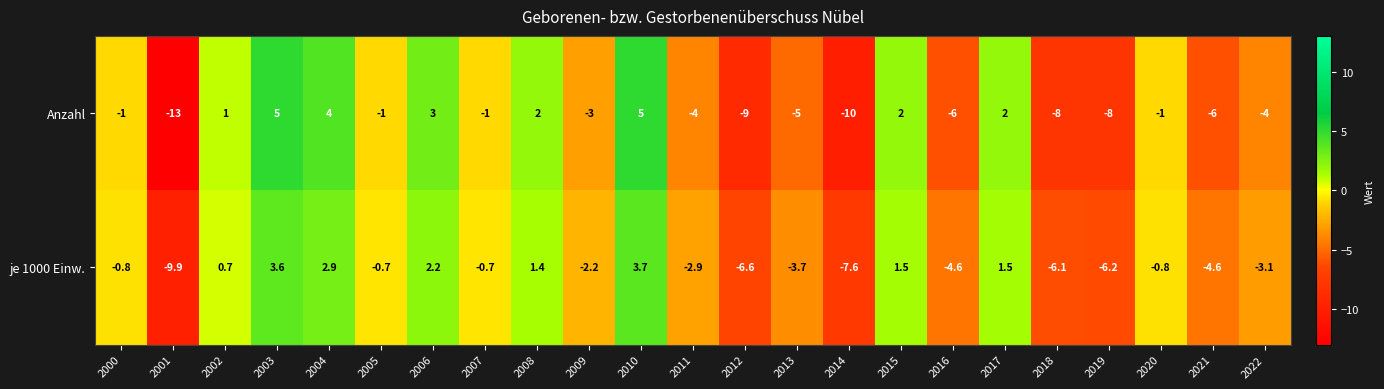

What is the difference between the second highest and second lowest values in the je 1000 Einw. series?

11.2